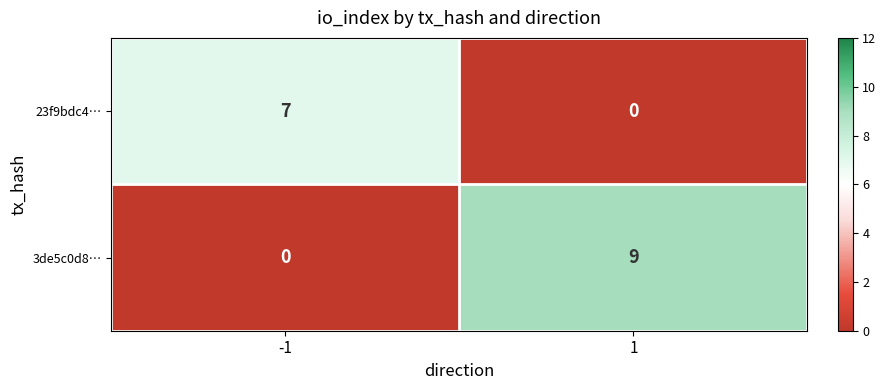

Between -1 and 1, which series saw the biggest shift?

3de5c0d8…